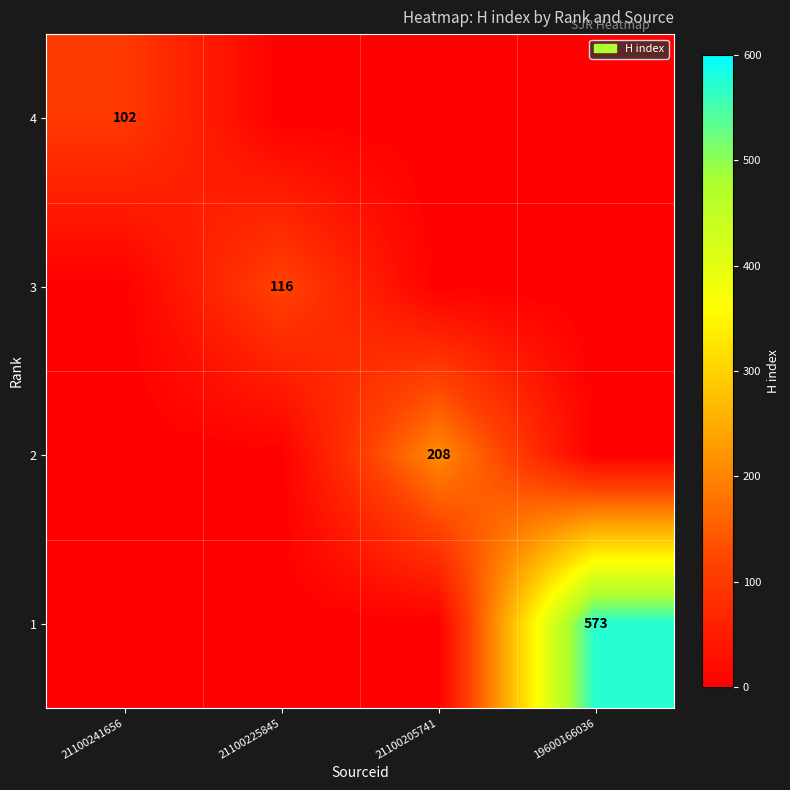

Is it true that 1 equals 1014 at 19600166036?

False